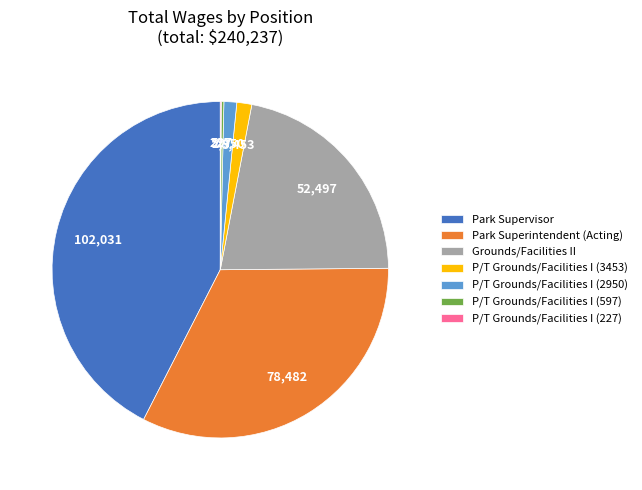

The Park Superintendent (Acting) slice represents 33% of the pie. True or false?

True